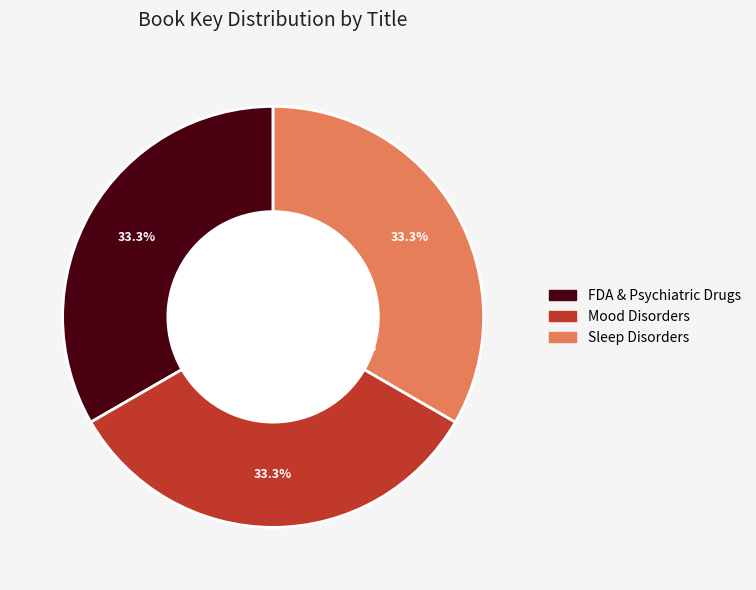

Is there a majority slice in this chart?

No